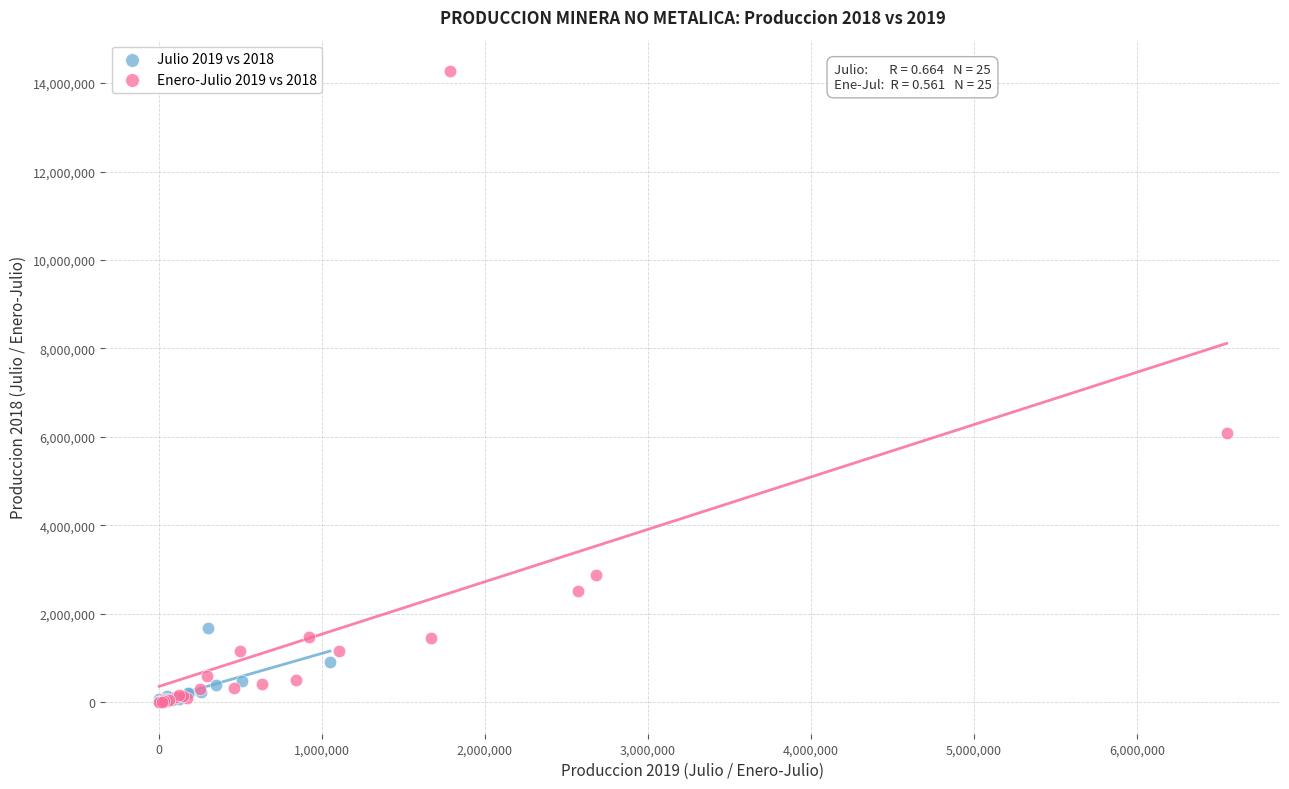

Which series has the largest Y range (max minus min)?

Enero-Julio 2019 vs 2018